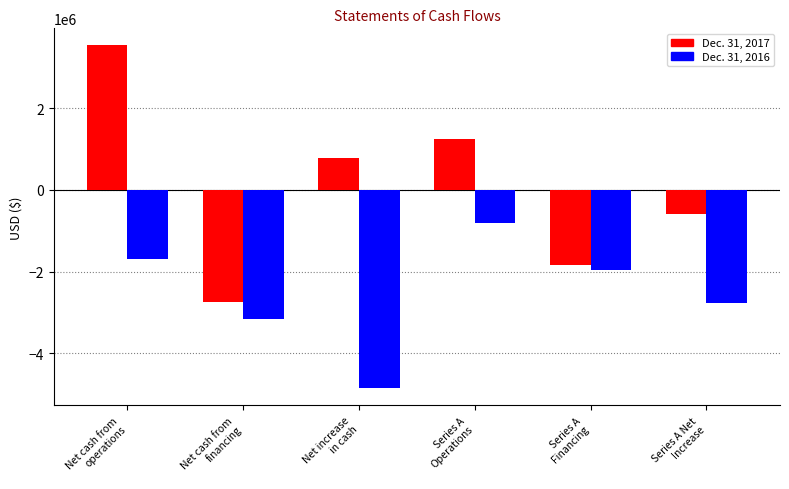

The Dec. 31, 2016 series shows -2877999 at Net cash from
operations. True or false?

False